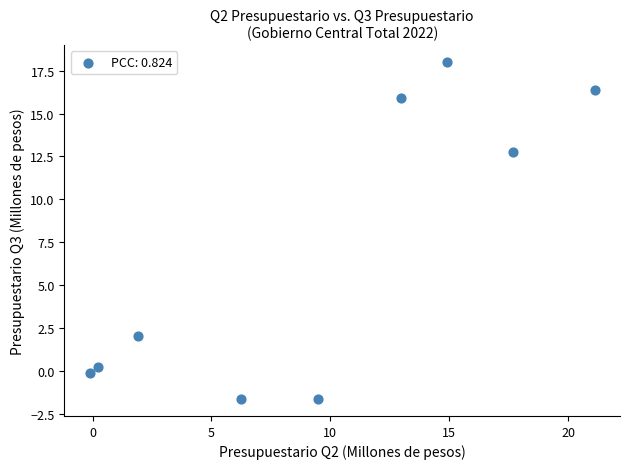

What Y value in the scatter plot is closest to 8?

12.8